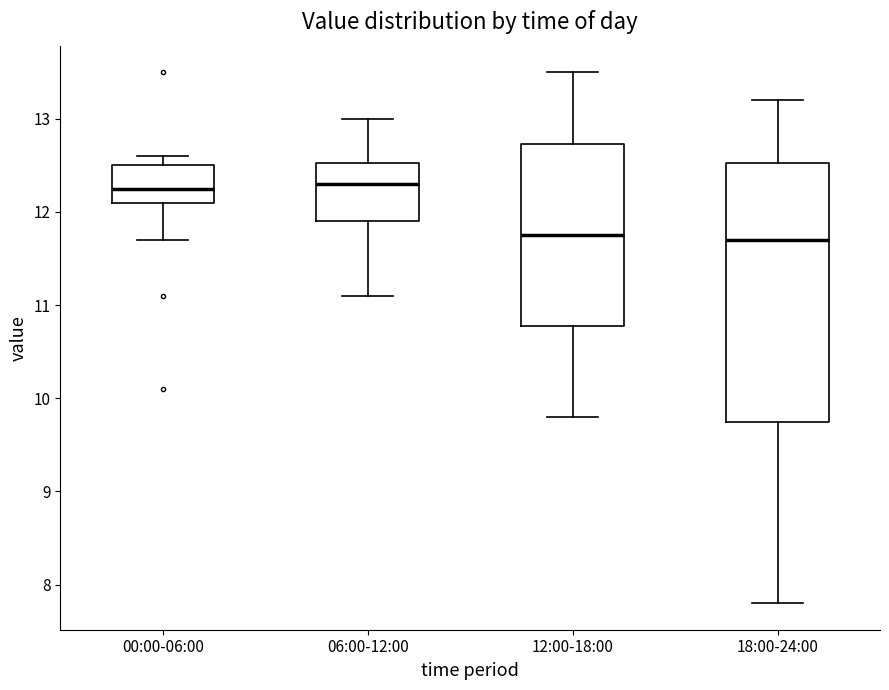

Where does the median line of the box for 00:00-06:00 sit on the y-axis? The values are not printed on the chart, so give them approximately, as read against the axis.

12.3